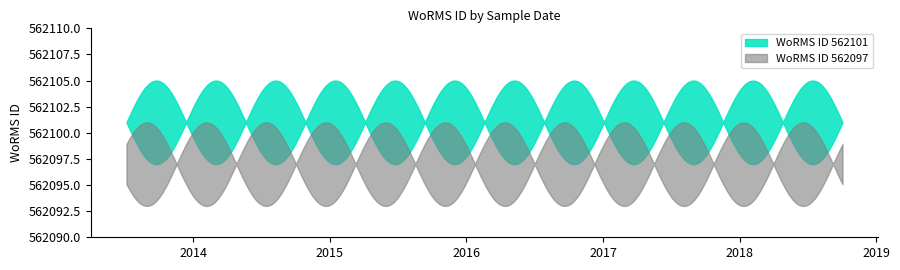

What is the sum of all WoRMS ID 562097 values?

1124194